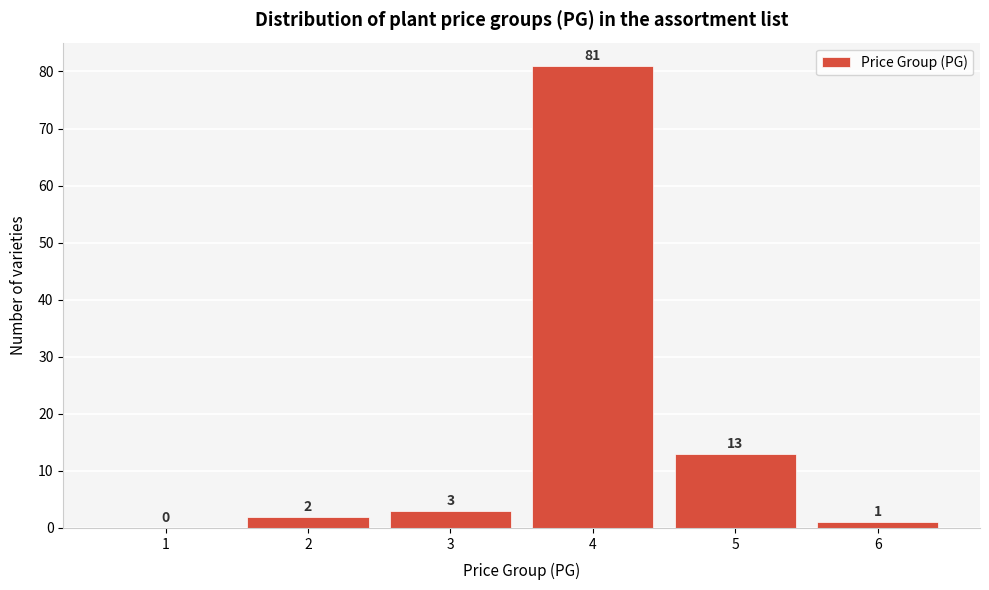

Reading left to right, transcribe this chart: for each bar, give the range it covers on the x-axis and its height.

0.5 to 1.5: 0
1.5 to 2.5: 2
2.5 to 3.5: 3
3.5 to 4.5: 81
4.5 to 5.5: 13
5.5 to 6.5: 1